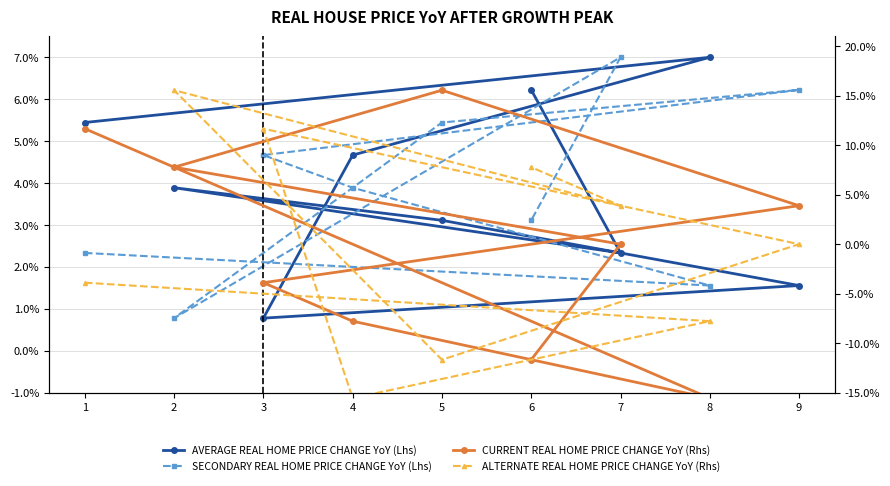

Which has a higher value, 1 or 7?

1